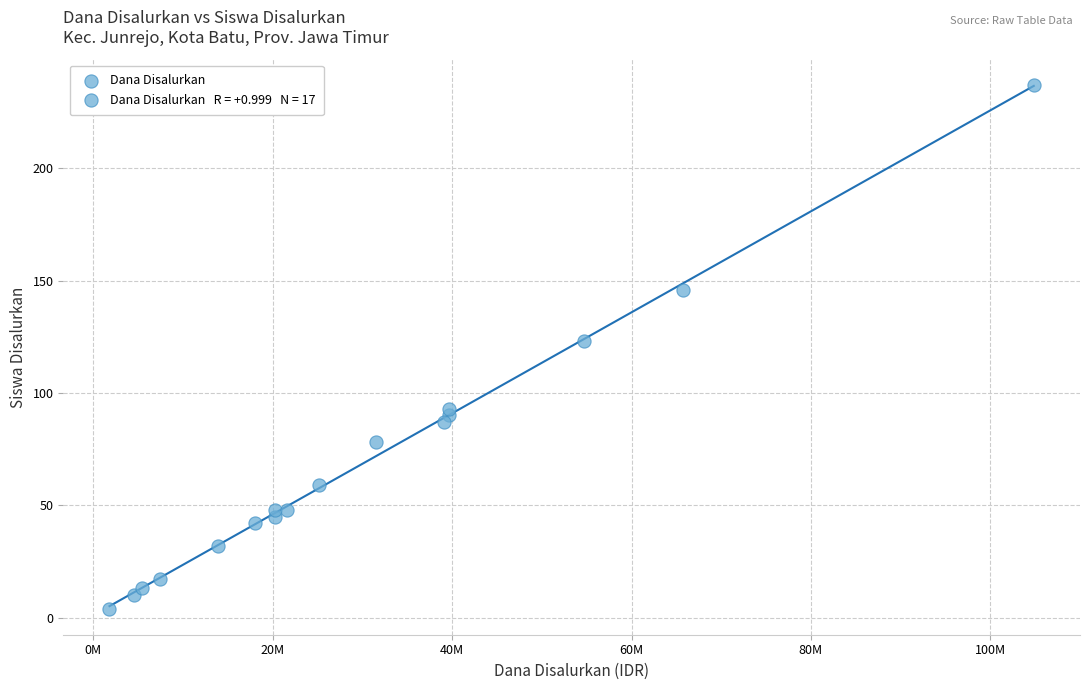

What Y value in the scatter plot is closest to 120?

123